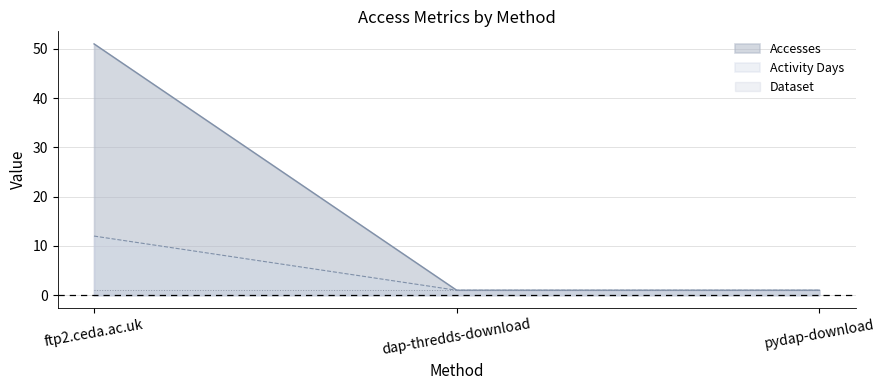

What is the difference between the maximum and second lowest values in the Accesses series?

50